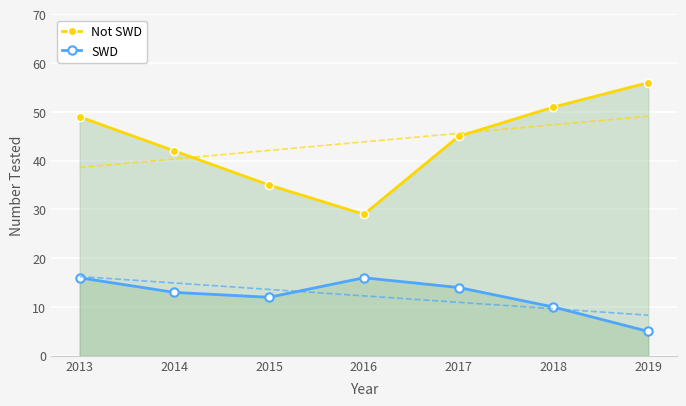

Between 2016 and 2017, which series saw the biggest shift?

Not SWD